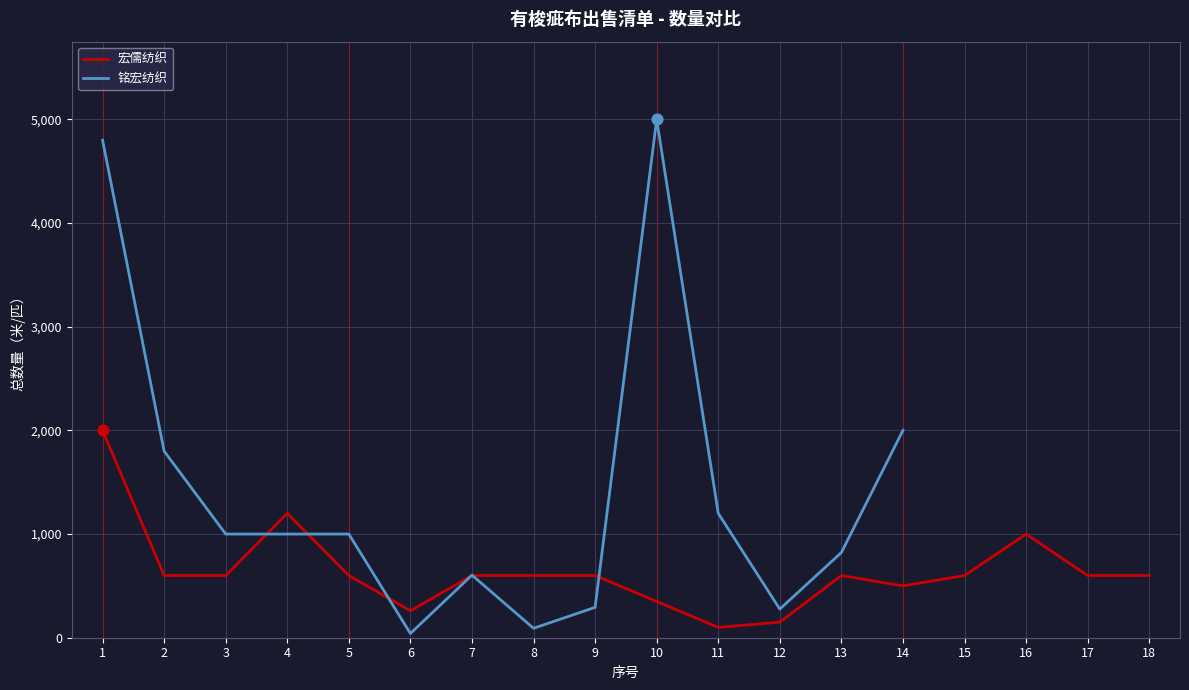

Approximately how many times larger is the value at 2 compared to 13?

1.0